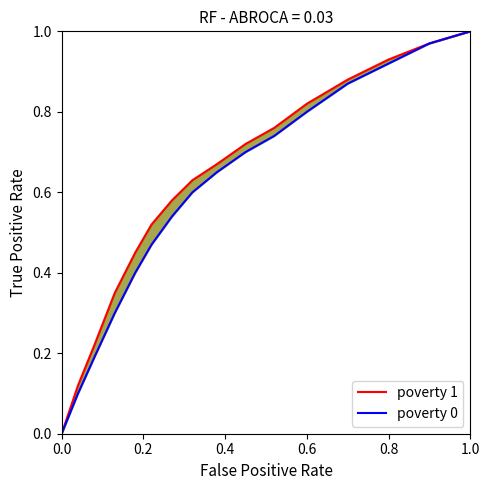

What is the value of the poverty 1 point at the 6th from the left?

0.5